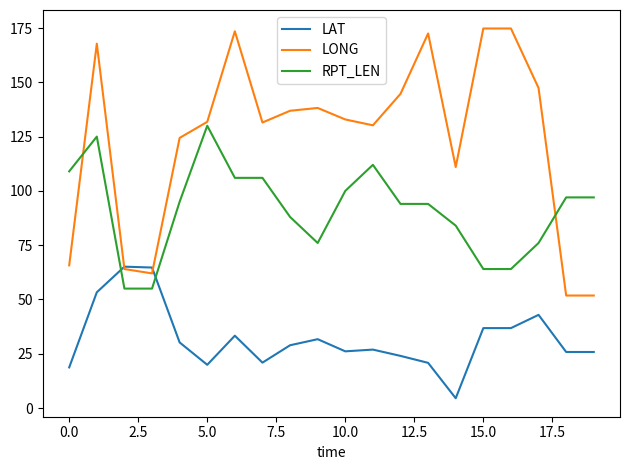

Does the chart have visible grid lines?

No